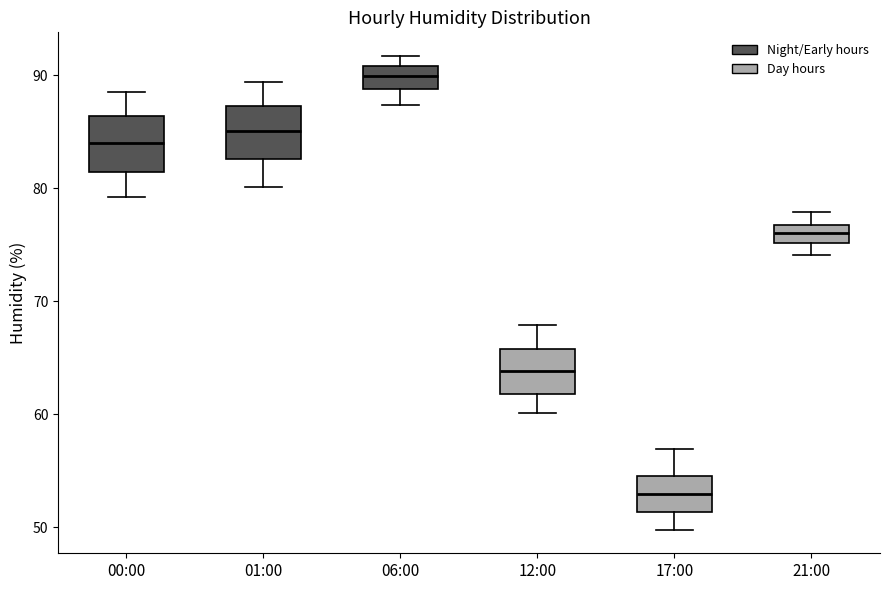

Where is the upper edge of the box for 06:00 on the y-axis? The values are not printed on the chart, so give them approximately, as read against the axis.

91